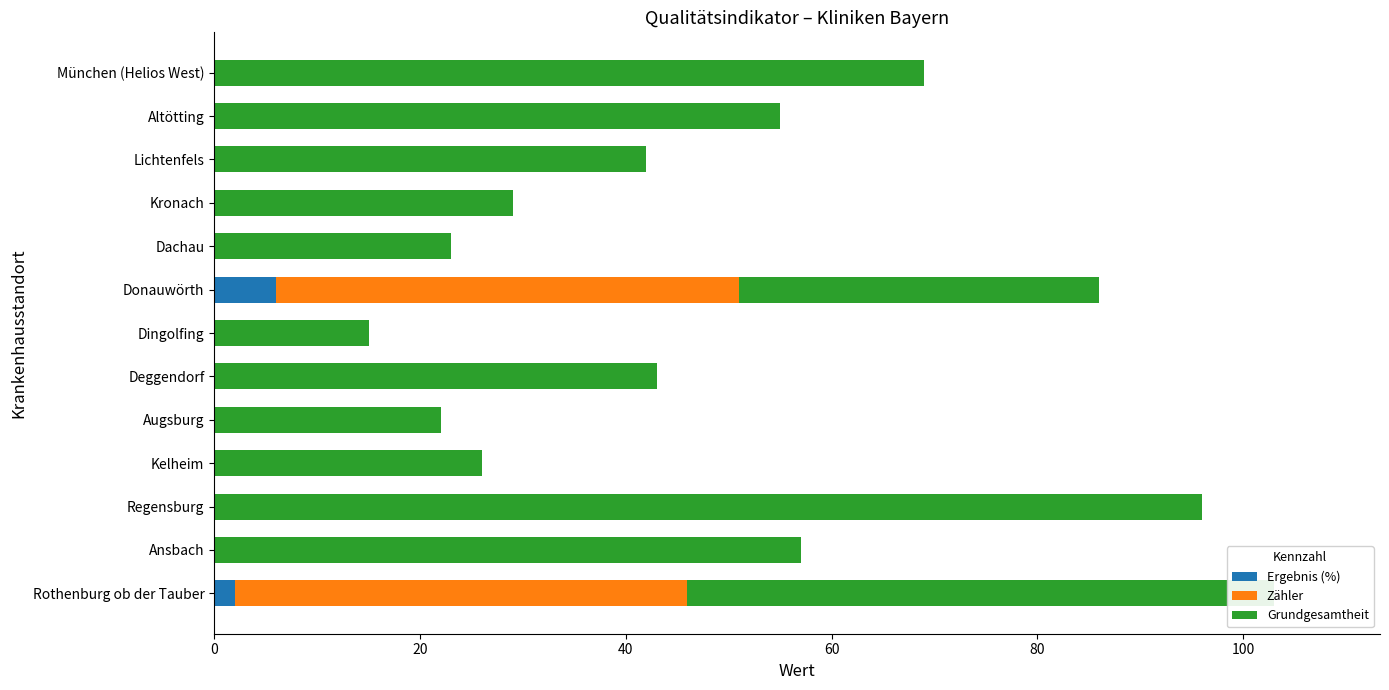

What is the maximum value for Ergebnis (%)?

6